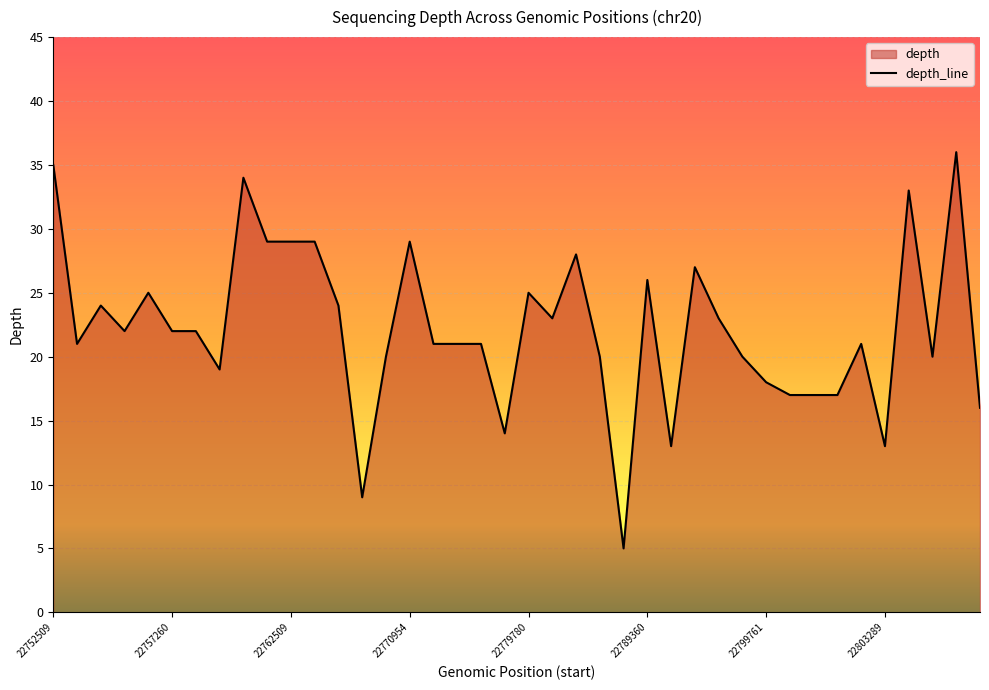

What value does the data have at 22762509?

29